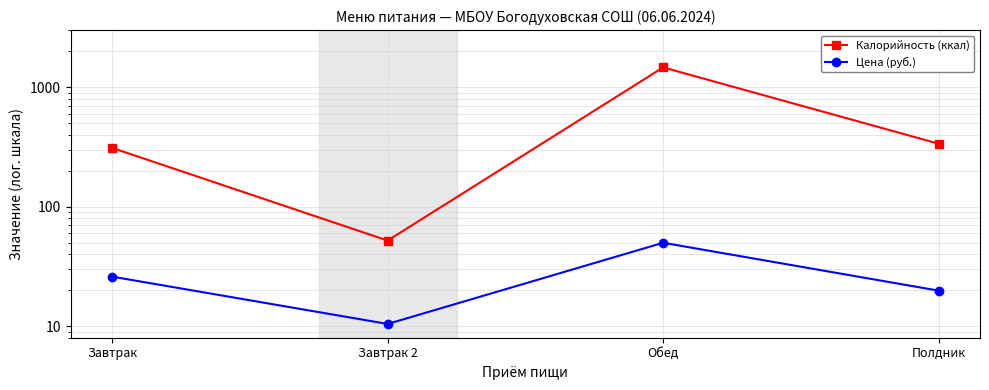

What is the sum of the Калорийность (ккал) values at Полдник and Завтрак 2?

388.0